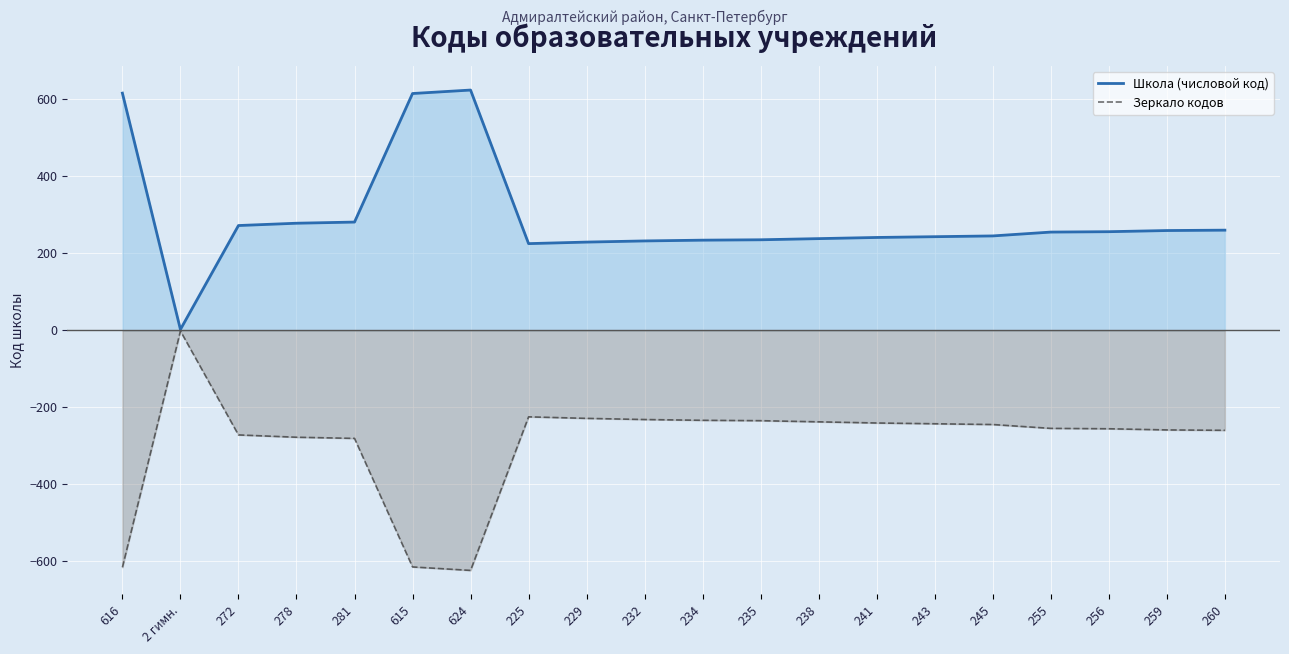

Is it true that Зеркало кодов equals -241 at 241?

True